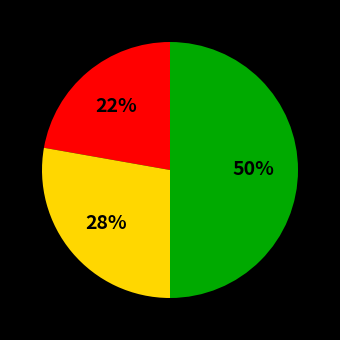

To the nearest percent, what is the average slice percentage?

33%